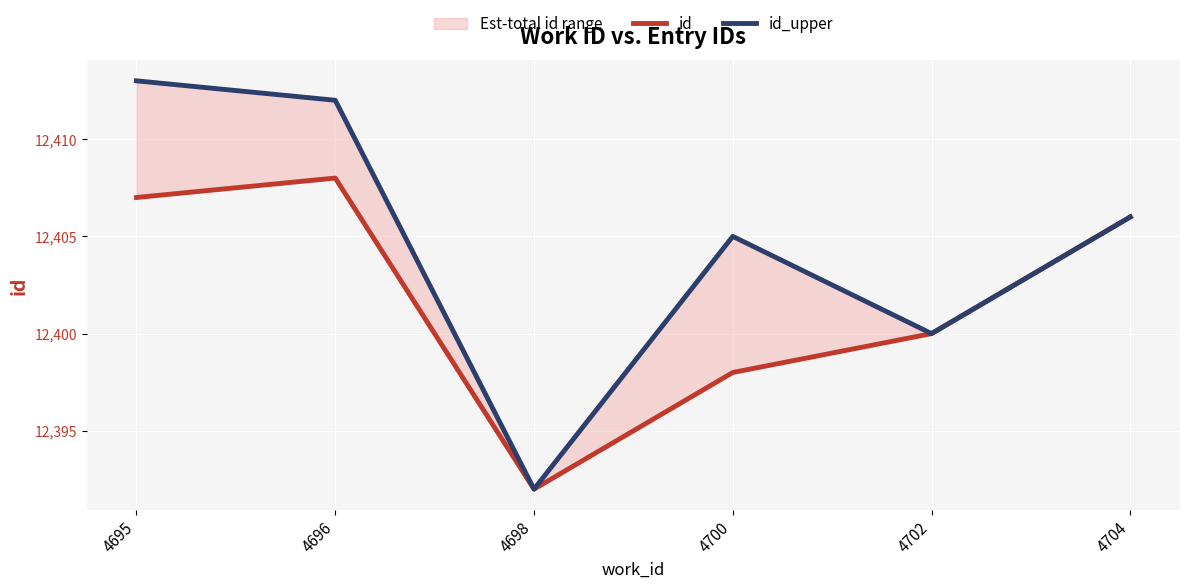

Which series has the largest total across all categories?

id_upper